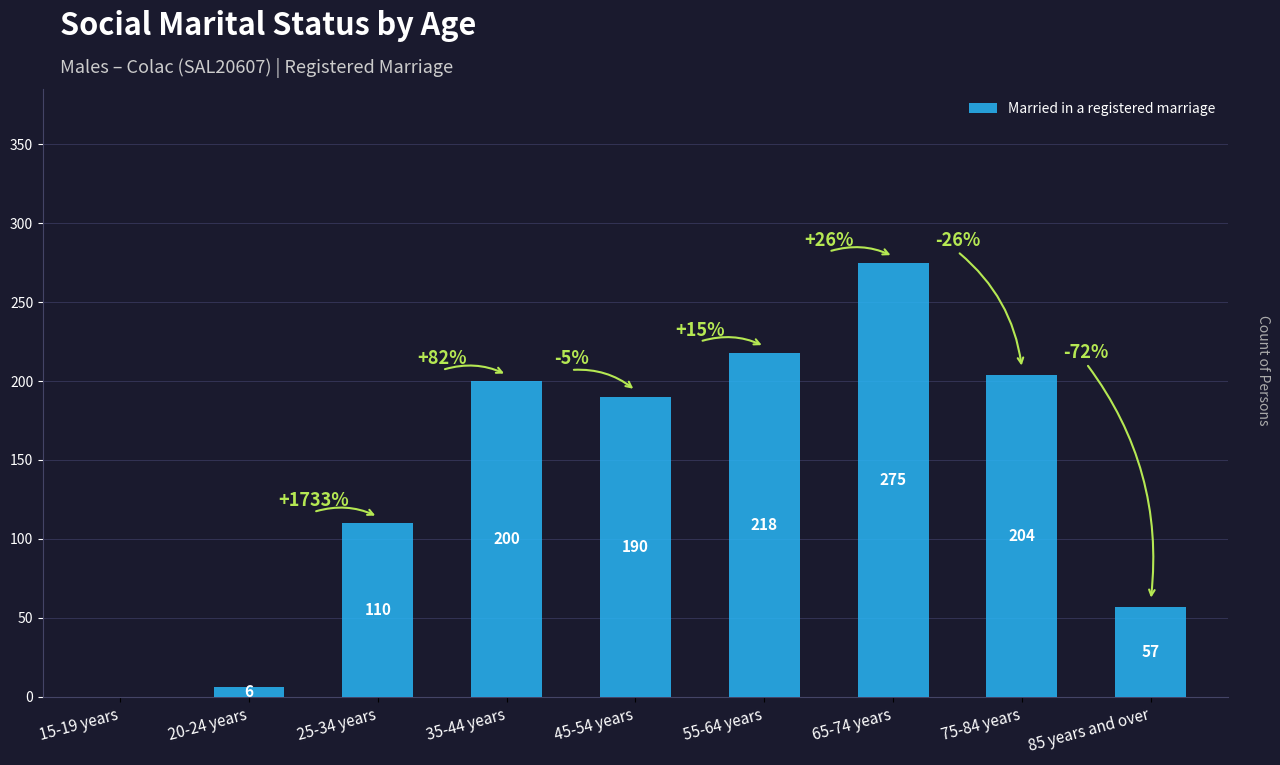

What is the sum of all values?

1260